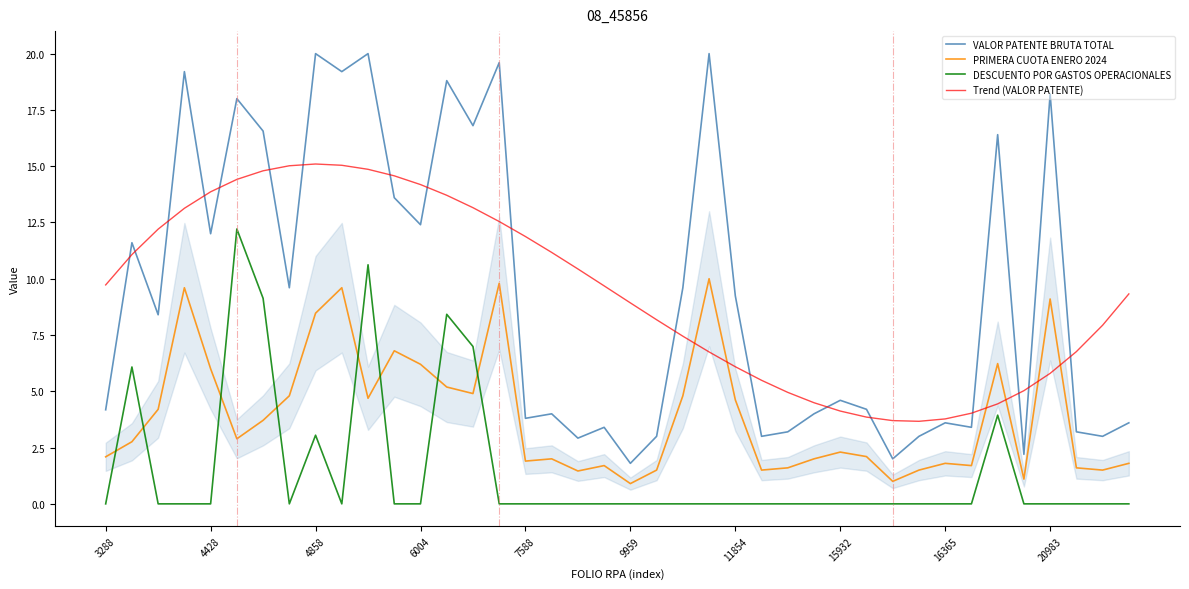

True or false: DESCUENTO POR GASTOS OPERACIONALES and Trend (VALOR PATENTE) cross at least once.

False